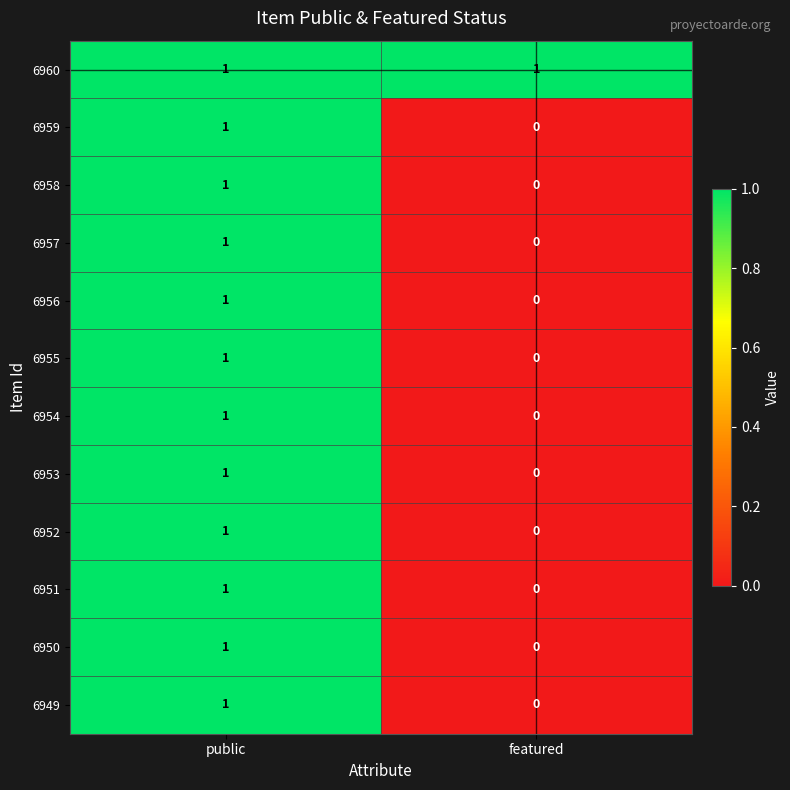

At which label is 6957 closest to 0?

featured